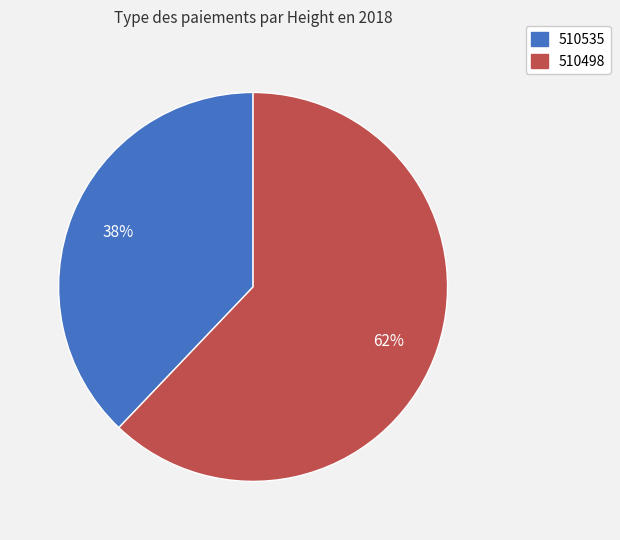

What is the smallest slice in the pie chart?

510535